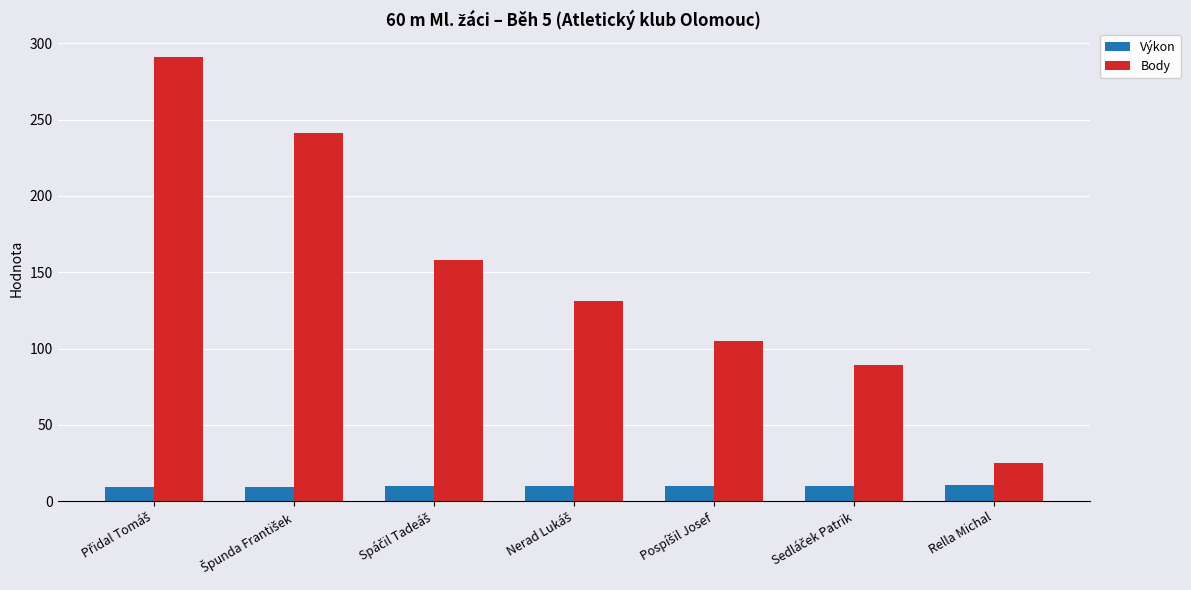

List the series in order of their overall mean, highest first.

Body, Výkon